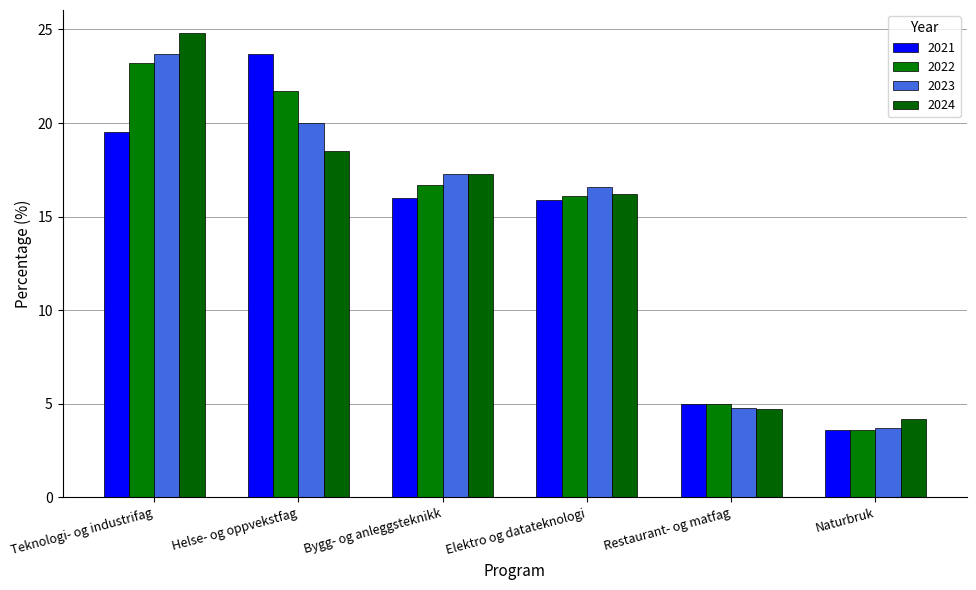

Does the chart contain stacked bars?

No